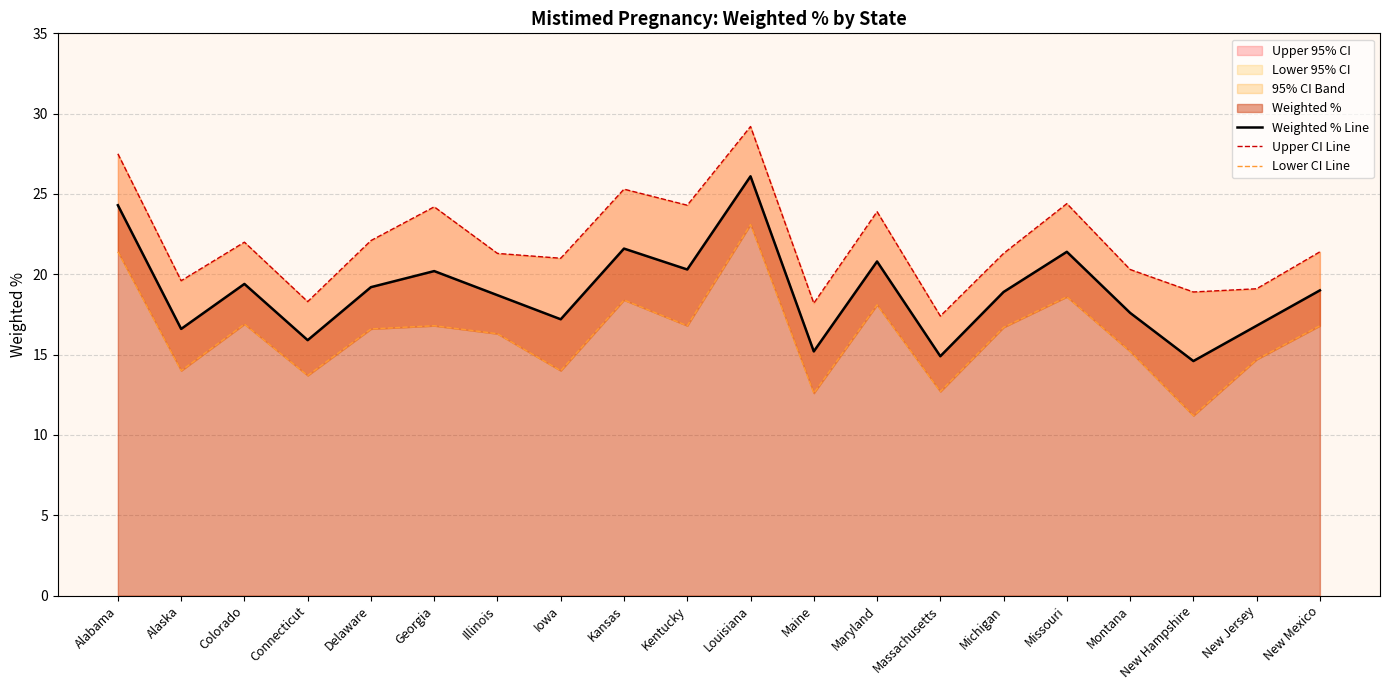

How many lines are shown in the chart?

3